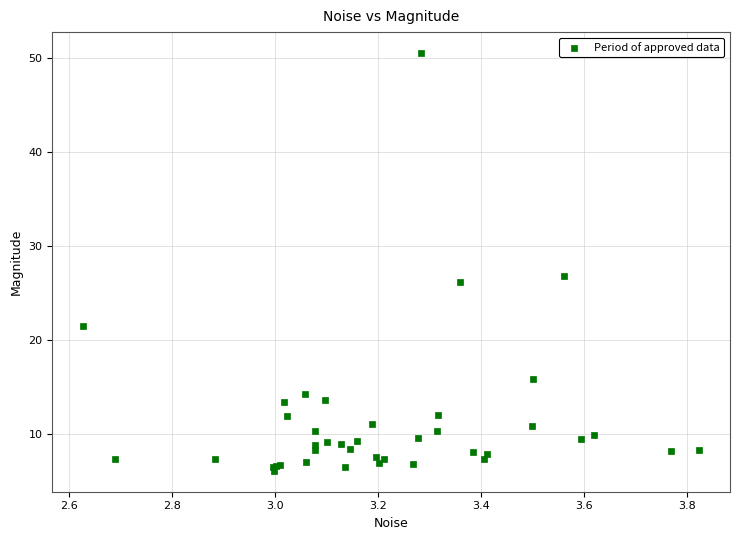

What Y value in the scatter plot is closest to 28?

26.8